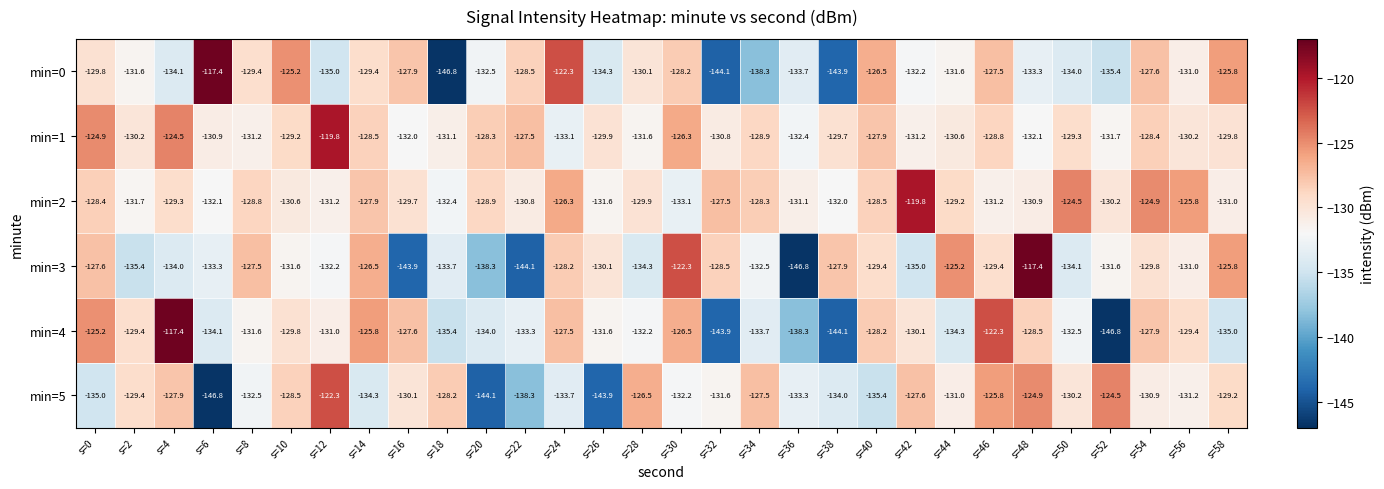

What is the difference between the maximum and minimum values in the min=1 series?

13.3